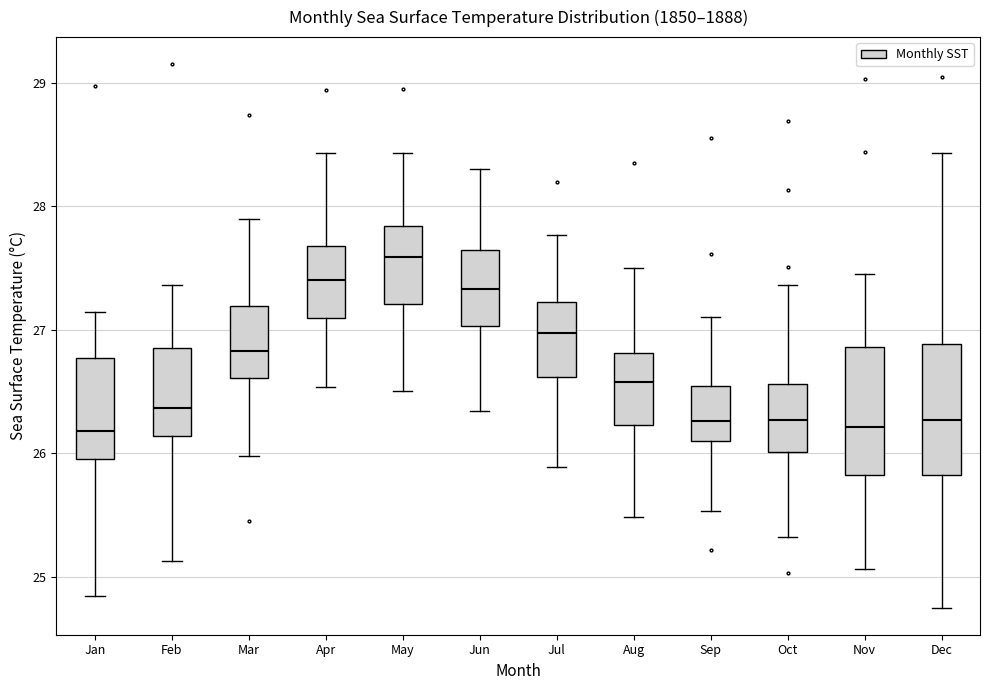

Reading left to right, read every box against the y-axis: the position of its median line, the range the box covers, and the ends of its whiskers. The values are not printed on the chart, so give them approximately, as read against the axis.

Jan: median 26.2, box 26.0 to 26.8, whiskers 24.8 to 27.1
Feb: median 26.4, box 26.1 to 26.9, whiskers 25.1 to 27.4
Mar: median 26.8, box 26.6 to 27.2, whiskers 26.0 to 27.9
Apr: median 27.4, box 27.1 to 27.7, whiskers 26.5 to 28.4
May: median 27.6, box 27.2 to 27.8, whiskers 26.5 to 28.4
Jun: median 27.3, box 27.0 to 27.6, whiskers 26.3 to 28.3
Jul: median 27.0, box 26.6 to 27.2, whiskers 25.9 to 27.8
Aug: median 26.6, box 26.2 to 26.8, whiskers 25.5 to 27.5
Sep: median 26.3, box 26.1 to 26.5, whiskers 25.5 to 27.1
Oct: median 26.3, box 26.0 to 26.6, whiskers 25.3 to 27.4
Nov: median 26.2, box 25.8 to 26.9, whiskers 25.1 to 27.5
Dec: median 26.3, box 25.8 to 26.9, whiskers 24.8 to 28.4